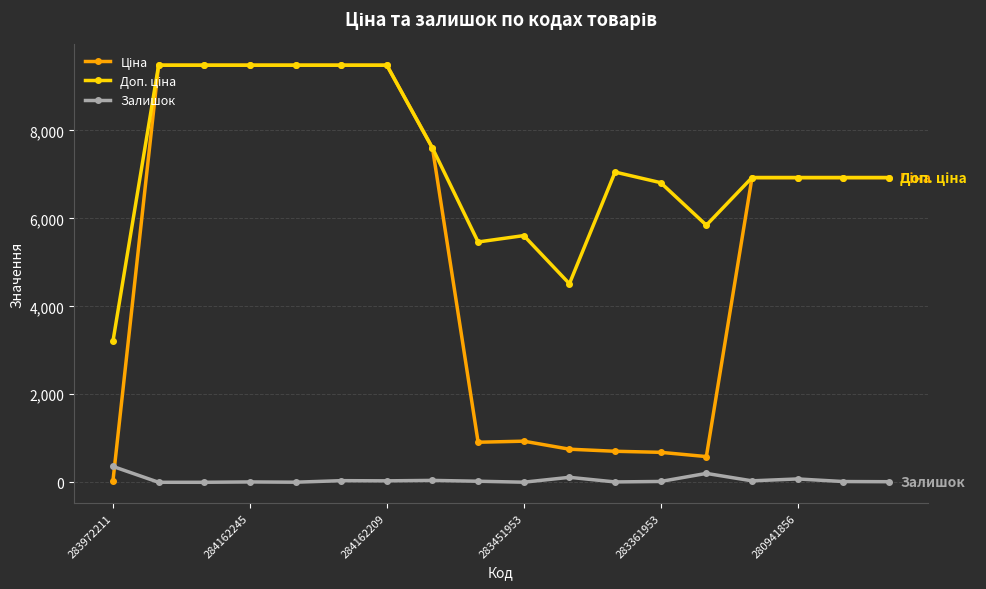

At how many categories does at least one series exceed 3942?

17